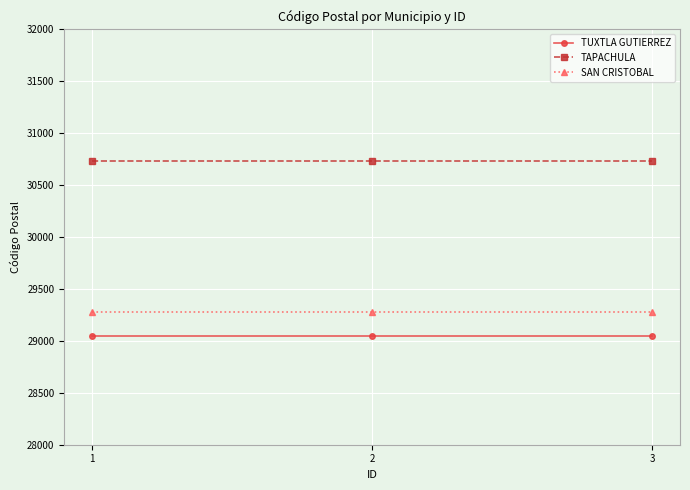

Rank the series by their maximum value, from highest to lowest.

TAPACHULA, SAN CRISTOBAL, TUXTLA GUTIERREZ